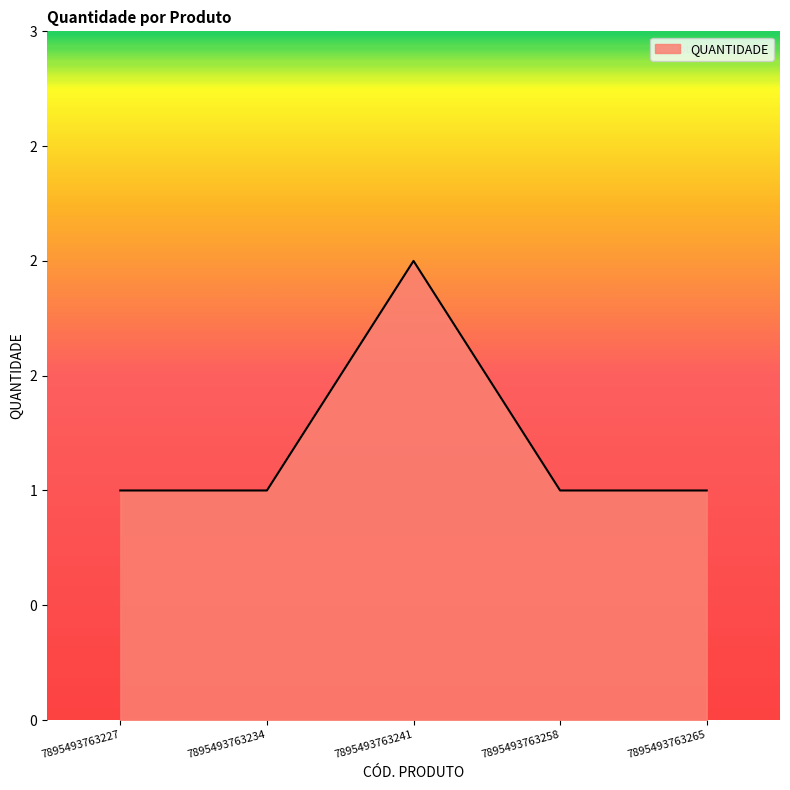

At which label is the value closest to 1?

7895493763227